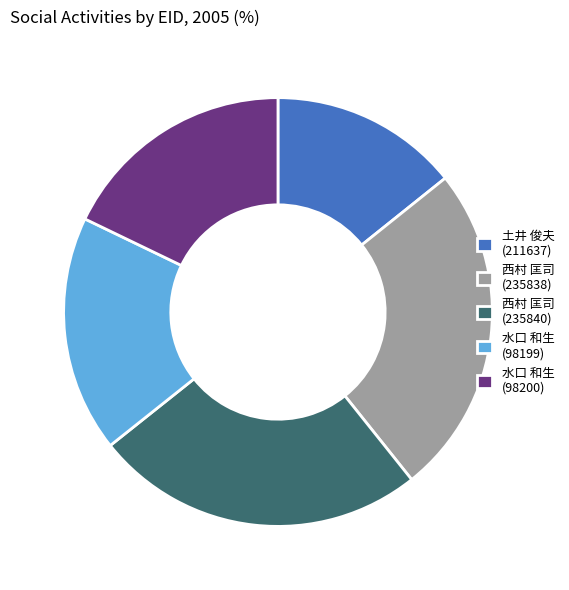

Which has a higher value, 西村 匡司 (235840) or 水口 和生 (98200)?

西村 匡司 (235840)